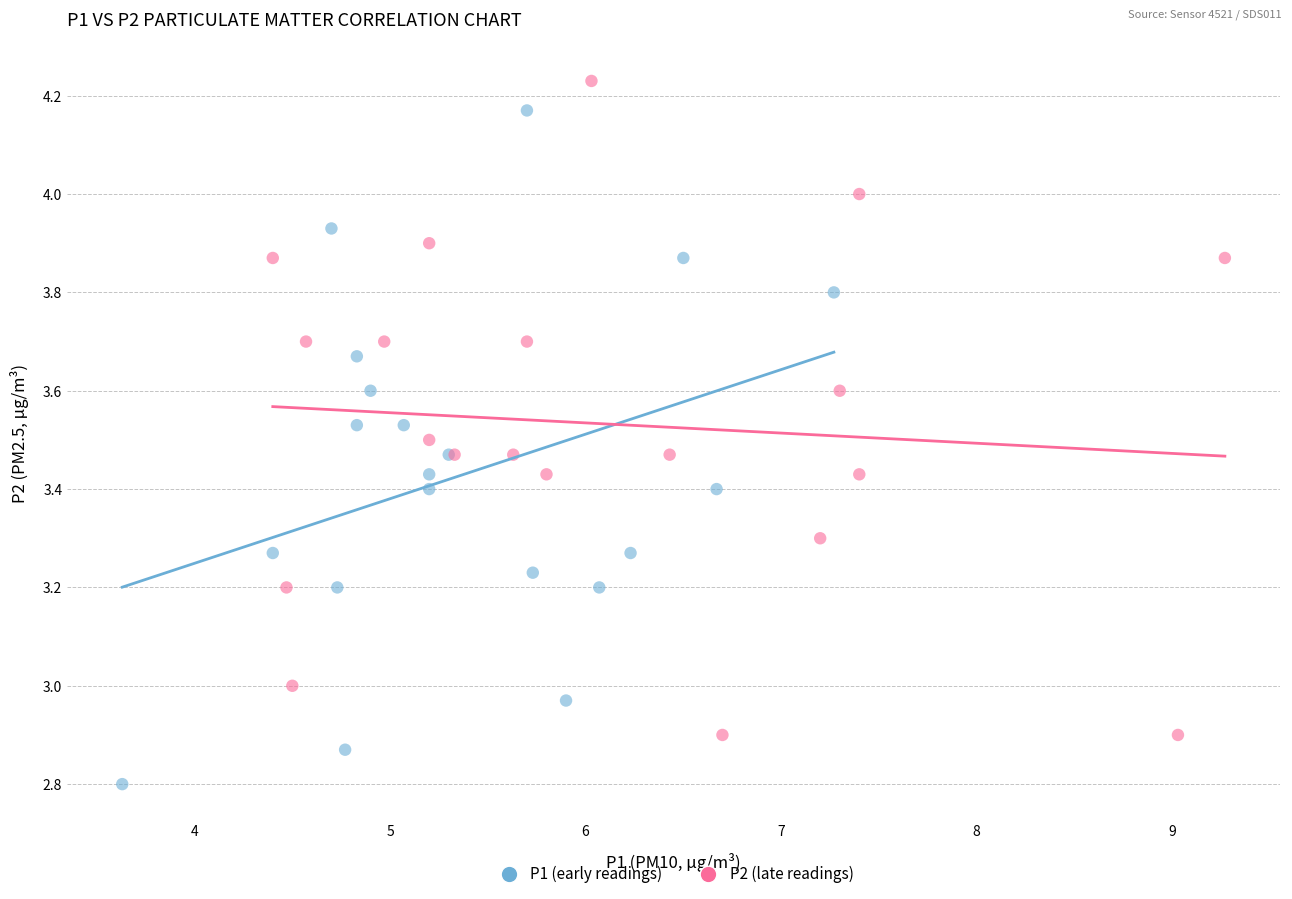

Which series contains the lowest Y value?

P1 (early readings)